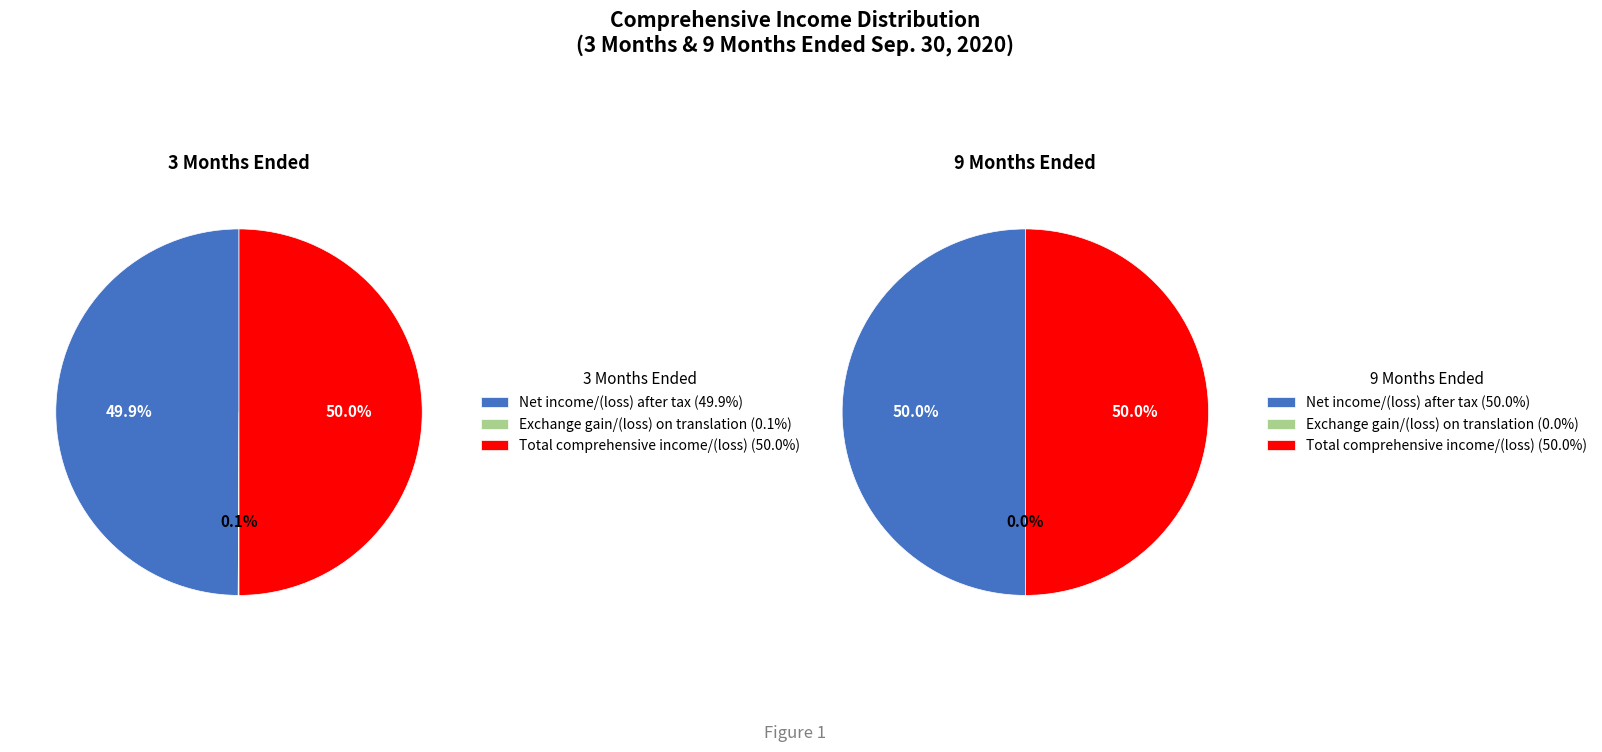

What percentage is the Total comprehensive income/(loss) slice, to the nearest percent?

50%